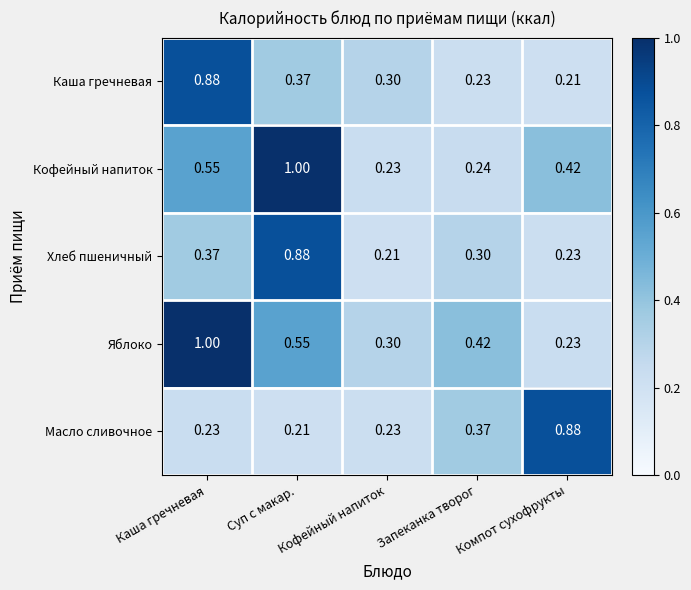

Rank the categories by Яблоко value from highest to lowest.

Каша гречневая, Суп с макар., Запеканка творог, Кофейный напиток, Компот сухофрукты